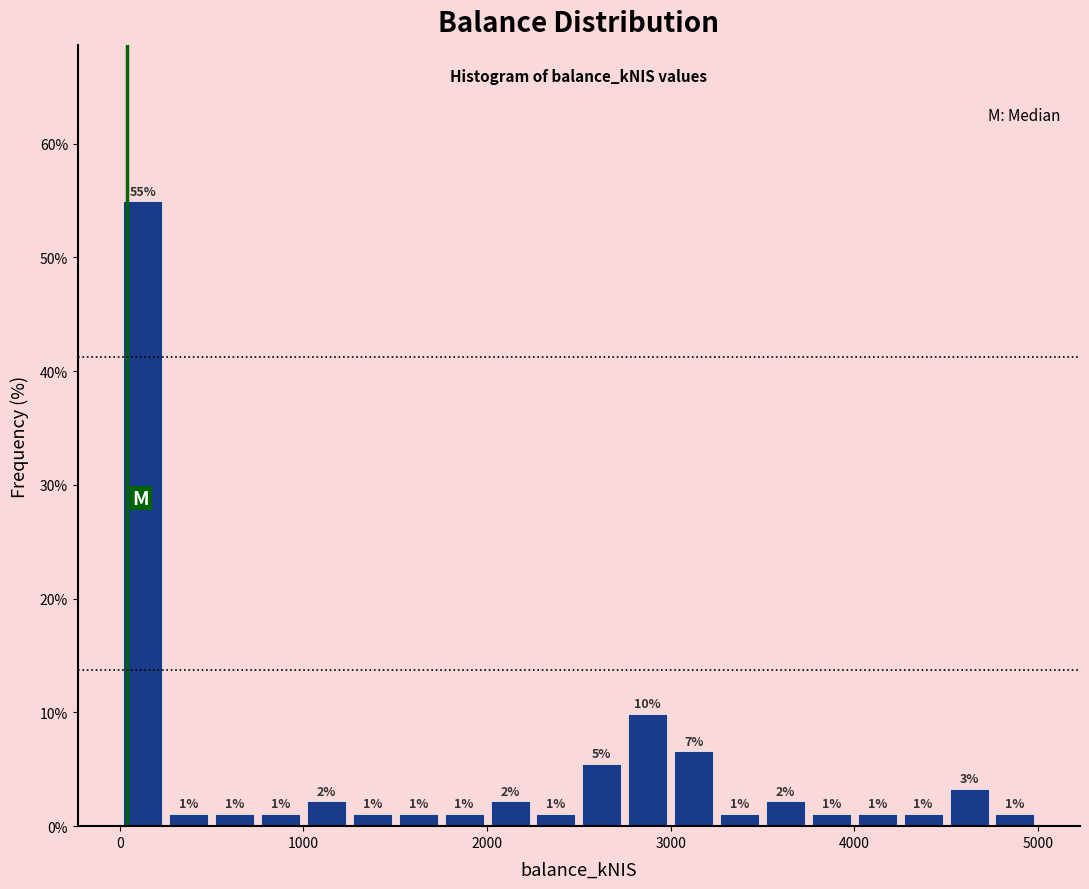

Read against the x-axis, roughly where is the centre of the tallest bar?

100